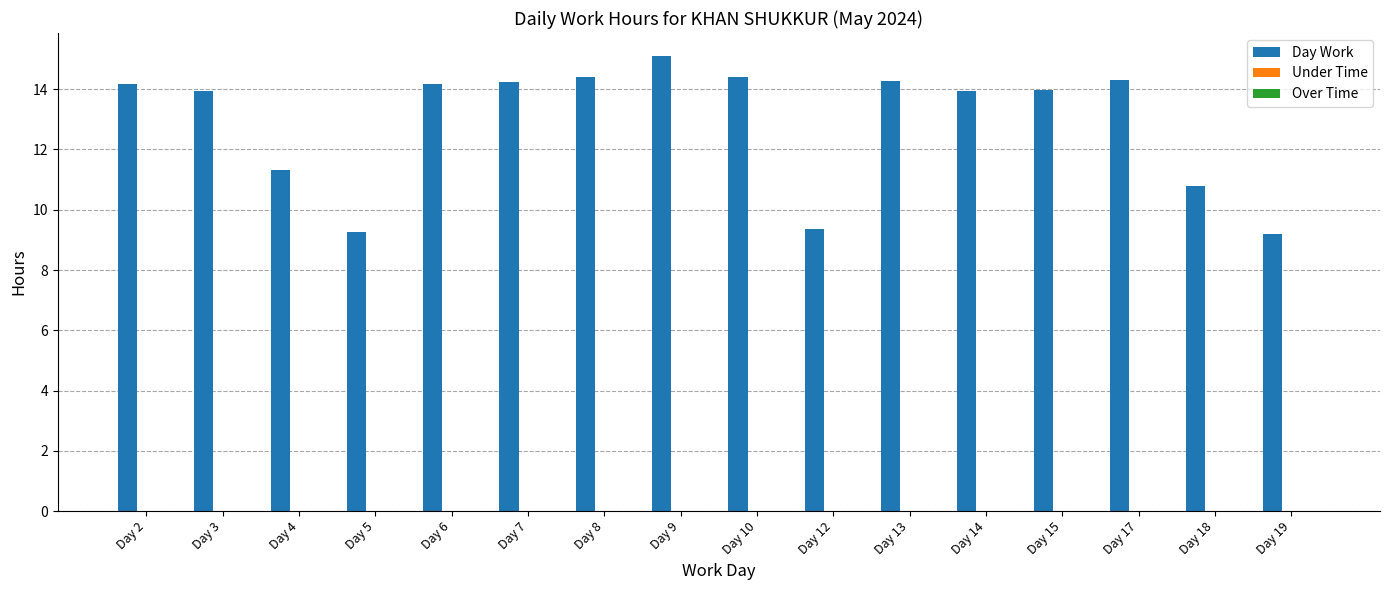

Count the number of categories in the chart.

16